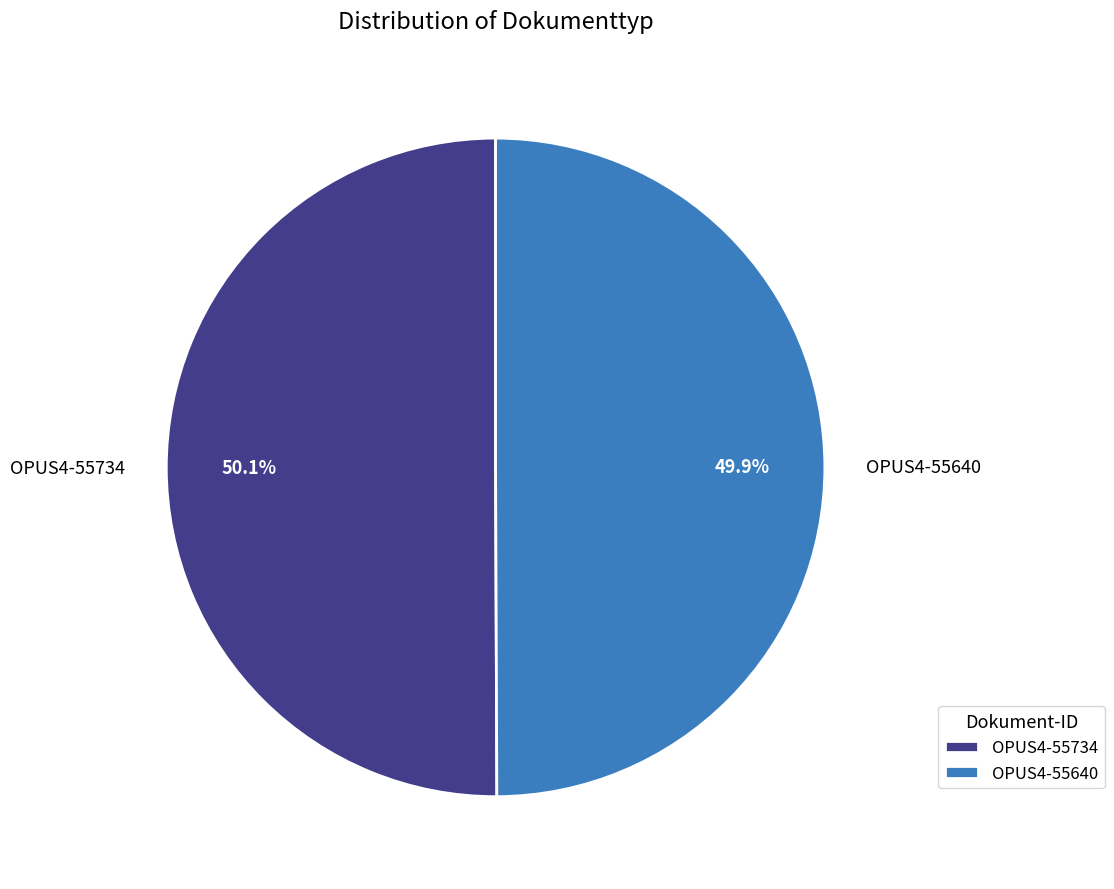

What is the ratio of the value at OPUS4-55734 to the value at OPUS4-55640?

1.0